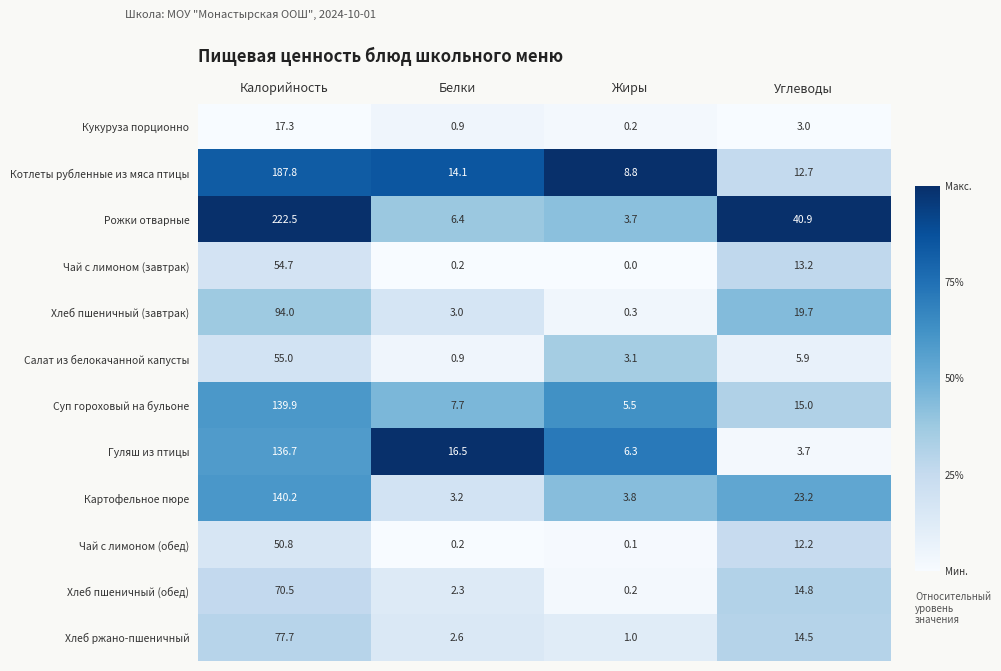

Between Калорийность and Углеводы, which series saw the biggest shift?

Рожки отварные